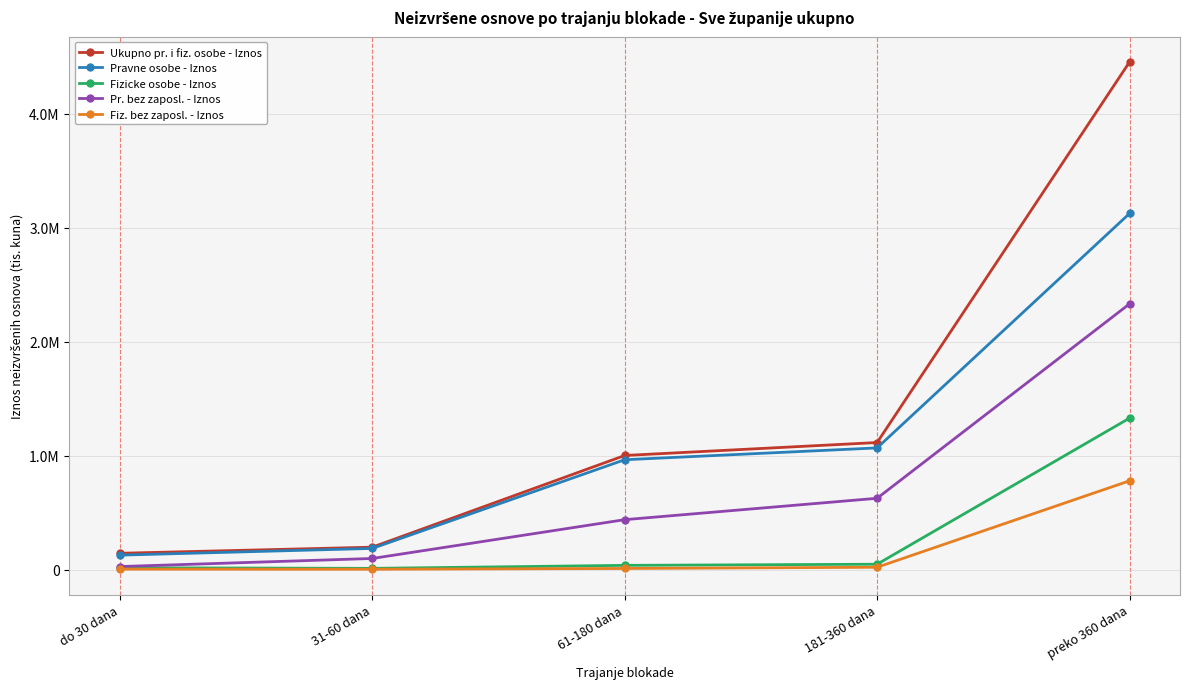

Reading left to right, extract all data points from this chart.

Ukupno pr. i fiz. osobe - Iznos: do 30 dana=143246.0	31-60 dana=196784.4	61-180 dana=1000887.4	181-360 dana=1114553.3	preko 360 dana=4451602.6
Pravne osobe - Iznos: do 30 dana=126945.1	31-60 dana=185830.4	61-180 dana=963666.4	181-360 dana=1067344.9	preko 360 dana=3123257.1
Fizicke osobe - Iznos: do 30 dana=16301.0	31-60 dana=10953.9	61-180 dana=37221.0	181-360 dana=47208.4	preko 360 dana=1328345.5
Pr. bez zaposl. - Iznos: do 30 dana=26812.2	31-60 dana=97606.4	61-180 dana=437921.4	181-360 dana=625588.5	preko 360 dana=2330516.0
Fiz. bez zaposl. - Iznos: do 30 dana=4069.7	31-60 dana=3308.0	61-180 dana=9971.0	181-360 dana=20574.4	preko 360 dana=778660.3